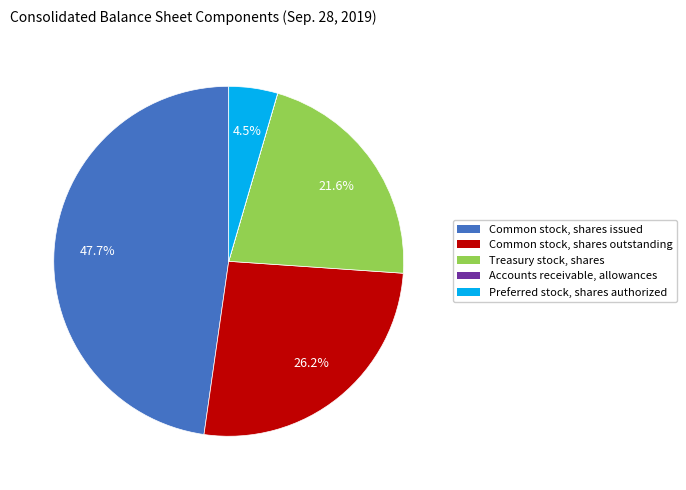

Does any single category account for the majority?

No